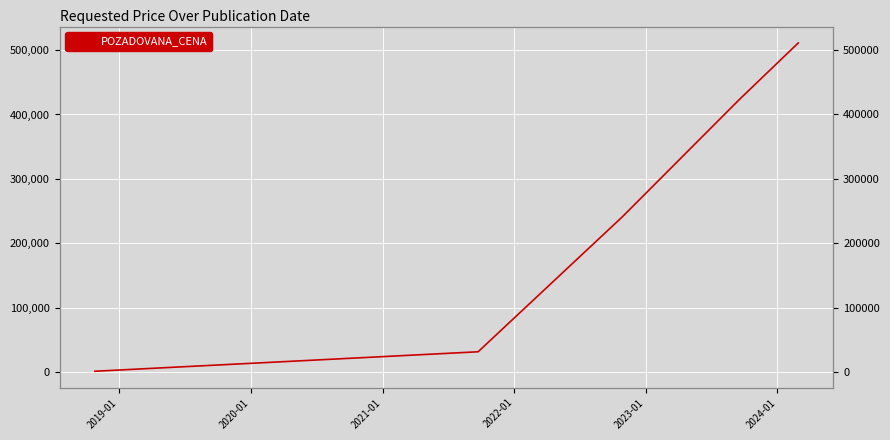

What is the maximum value shown in the chart?

511000